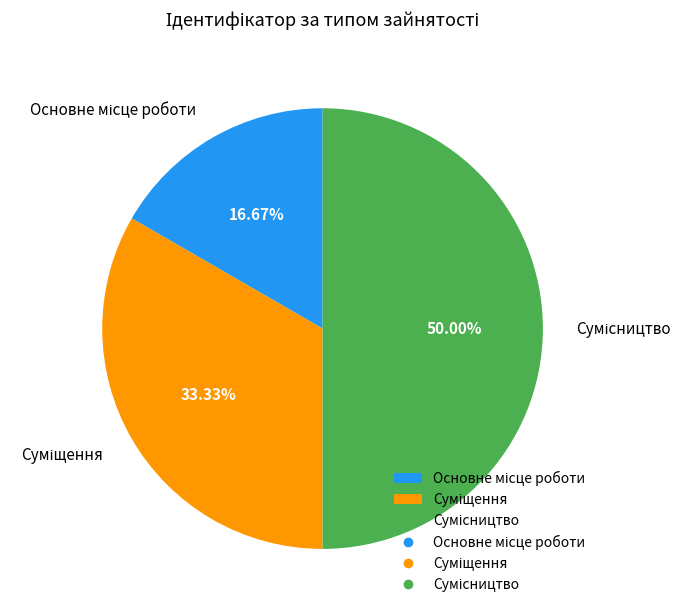

Is it true that Сумісництво is 39% of the pie?

False